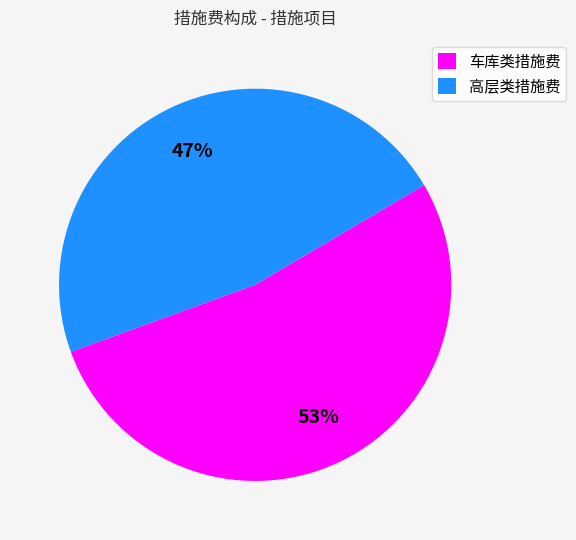

Does any single category account for the majority?

Yes